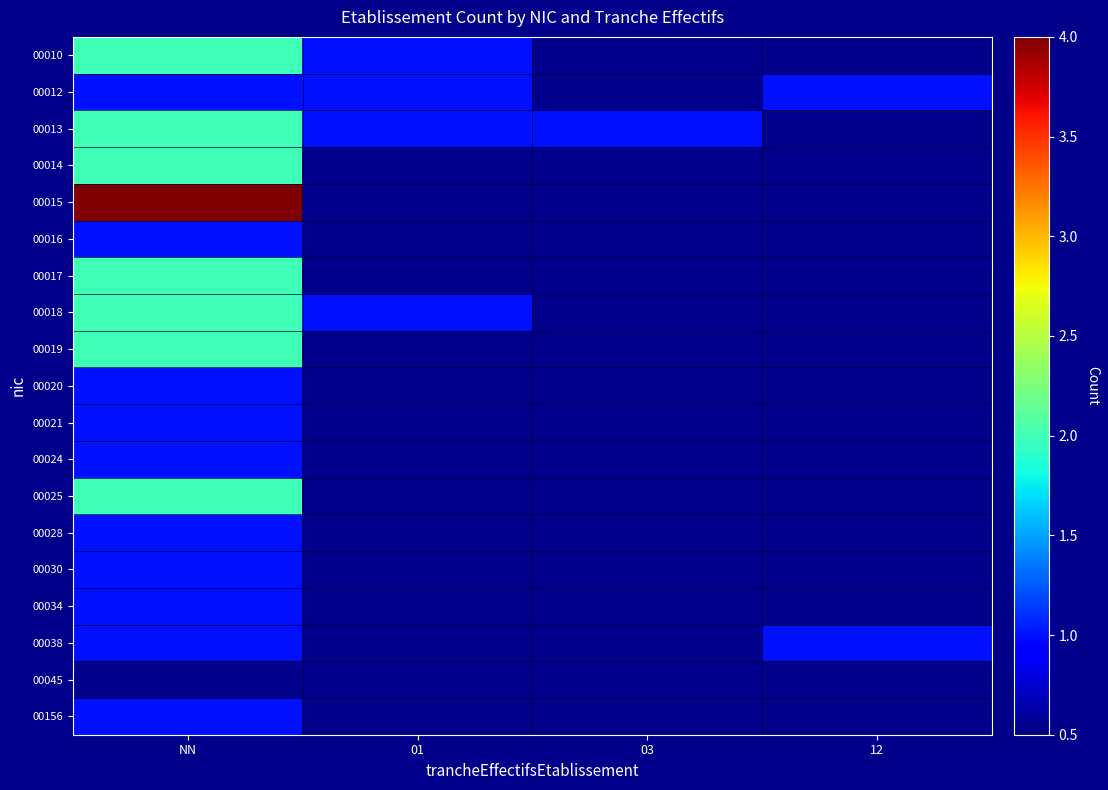

At which category is the sum across all series the highest?

NN